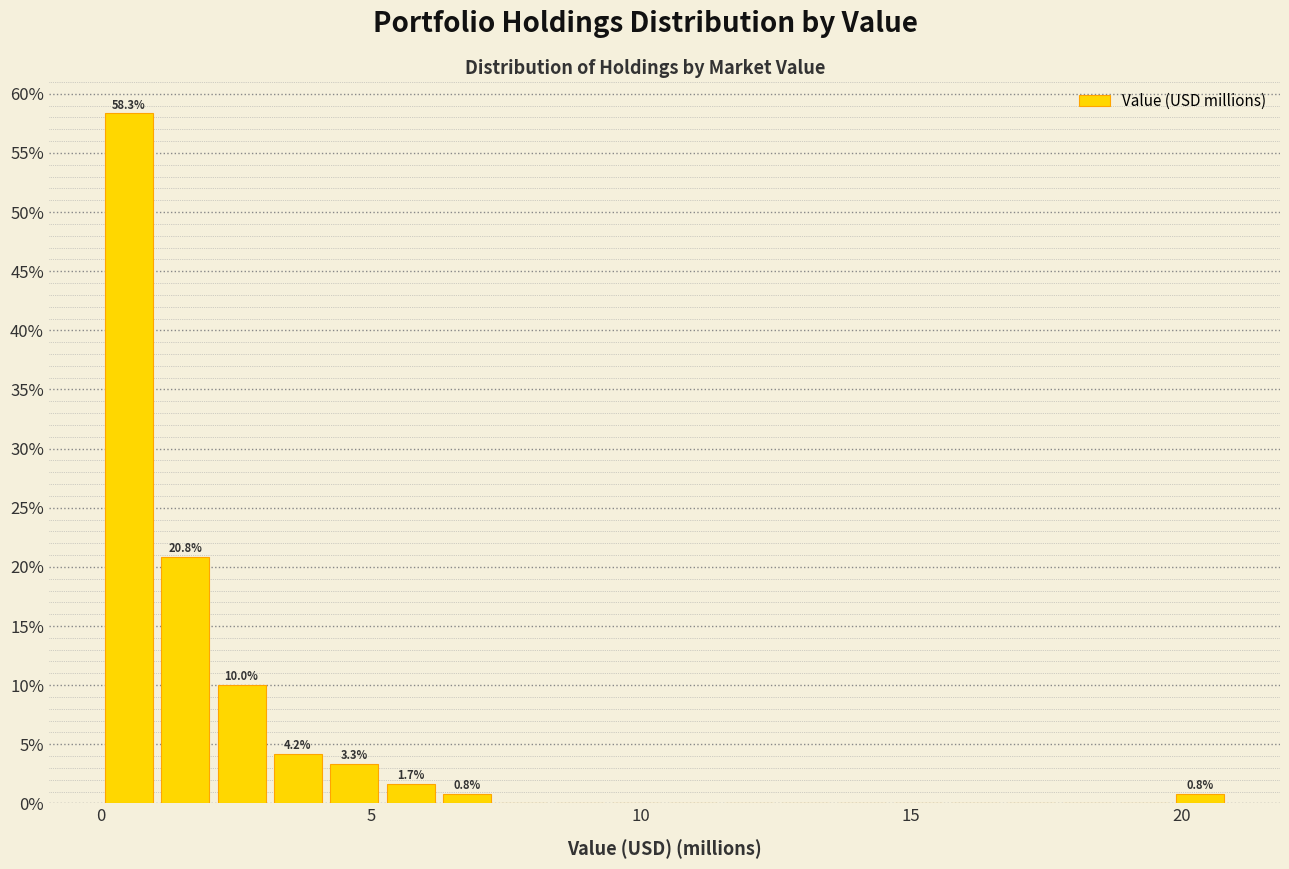

Read against the x-axis, roughly where is the centre of the tallest bar?

0.5